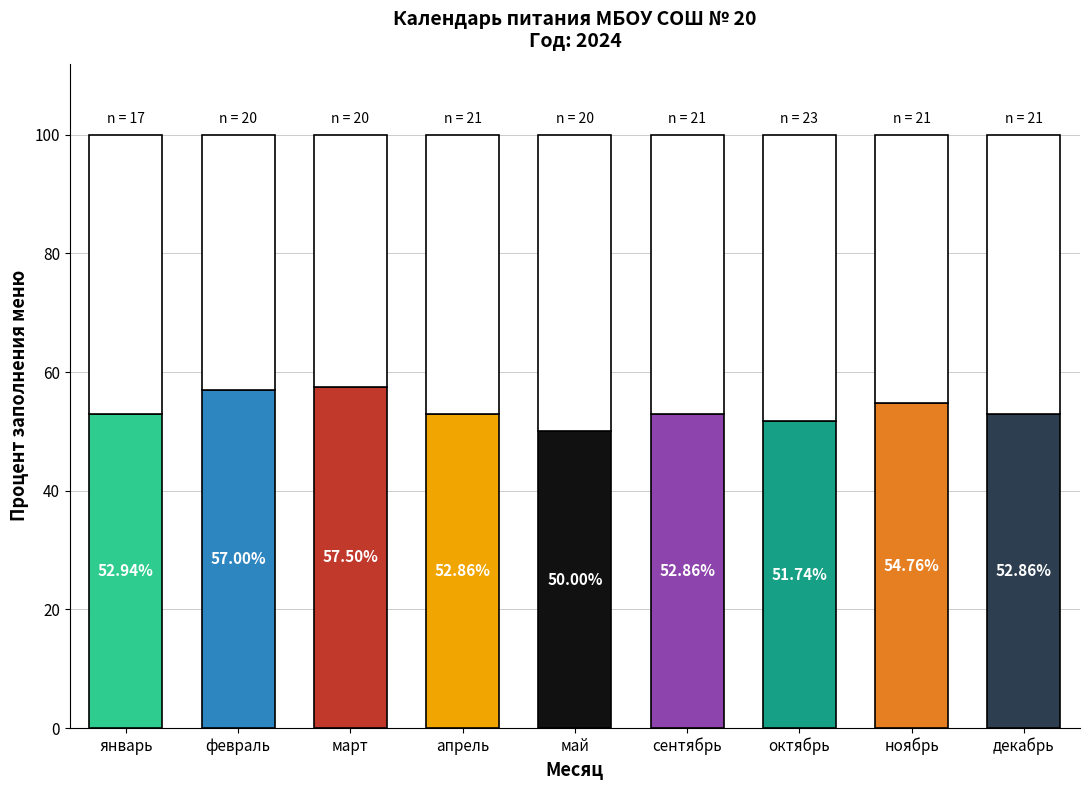

What is the label of the 3rd bar from the right?

октябрь